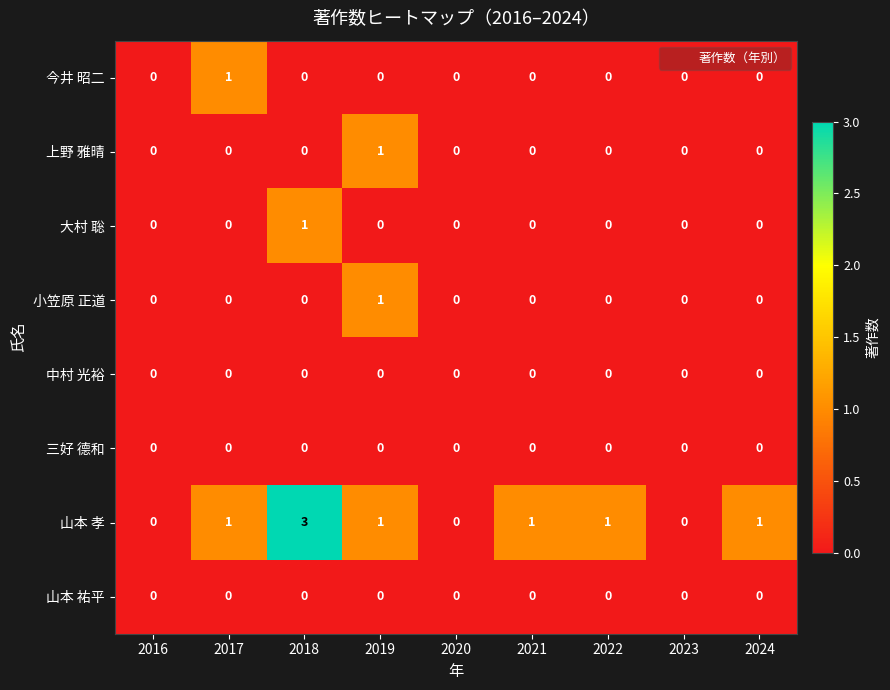

At which category is the sum across all series the highest?

2018